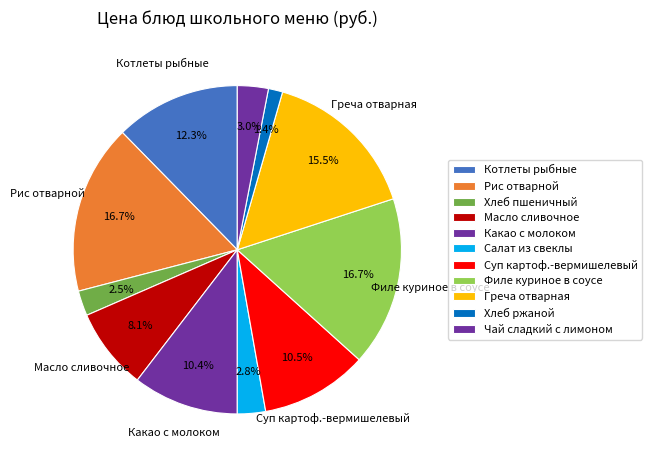

To the nearest percent, what is the average slice percentage?

9%